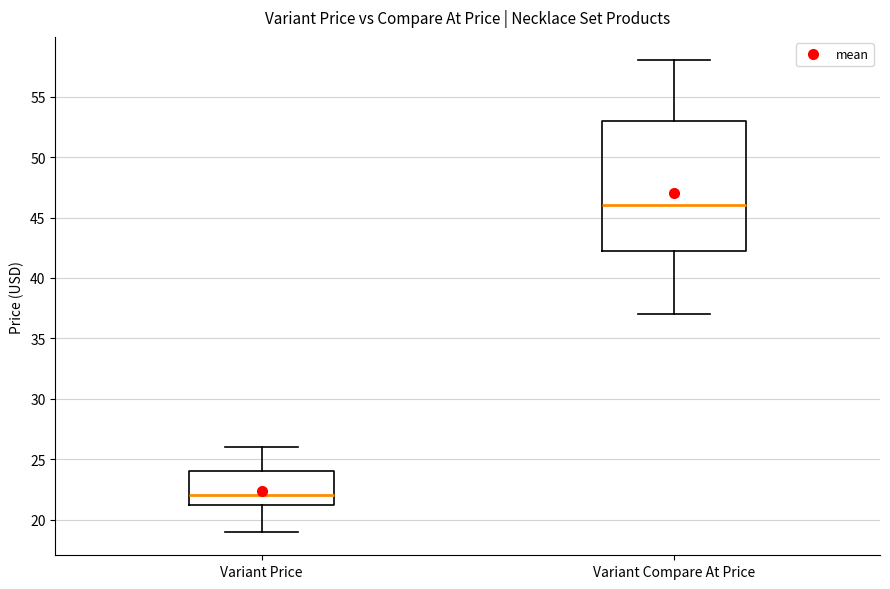

Where does the median line of the box for Variant Compare At Price sit on the y-axis? The values are not printed on the chart, so give them approximately, as read against the axis.

46.0